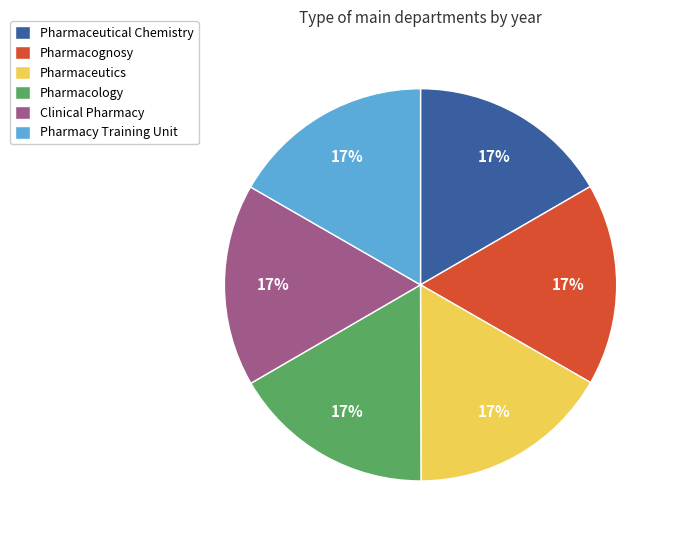

Combined, do Pharmaceutics and Pharmacy Training Unit account for over 50%?

No